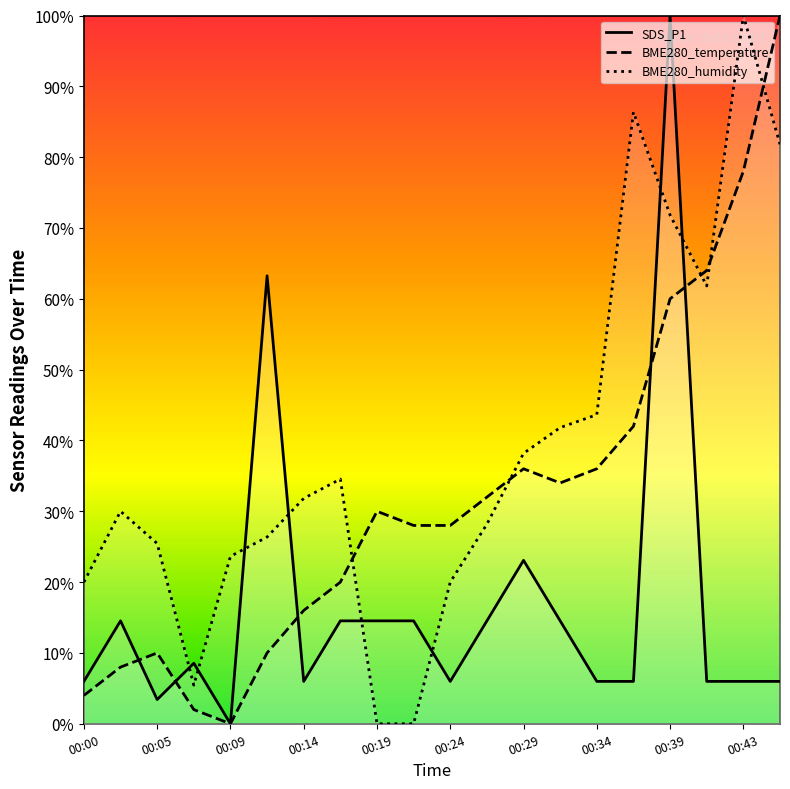

How many values in the BME280_humidity series exceed 31?

10